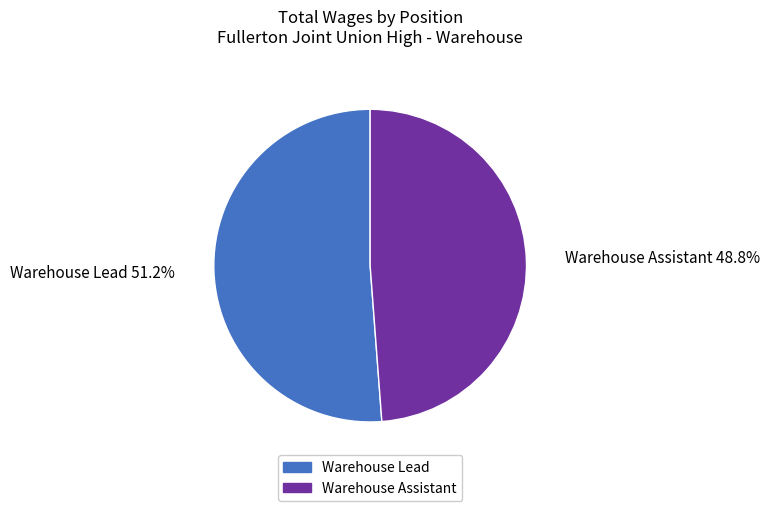

Approximately how many times larger is the value at Warehouse Assistant compared to Warehouse Lead?

1.0